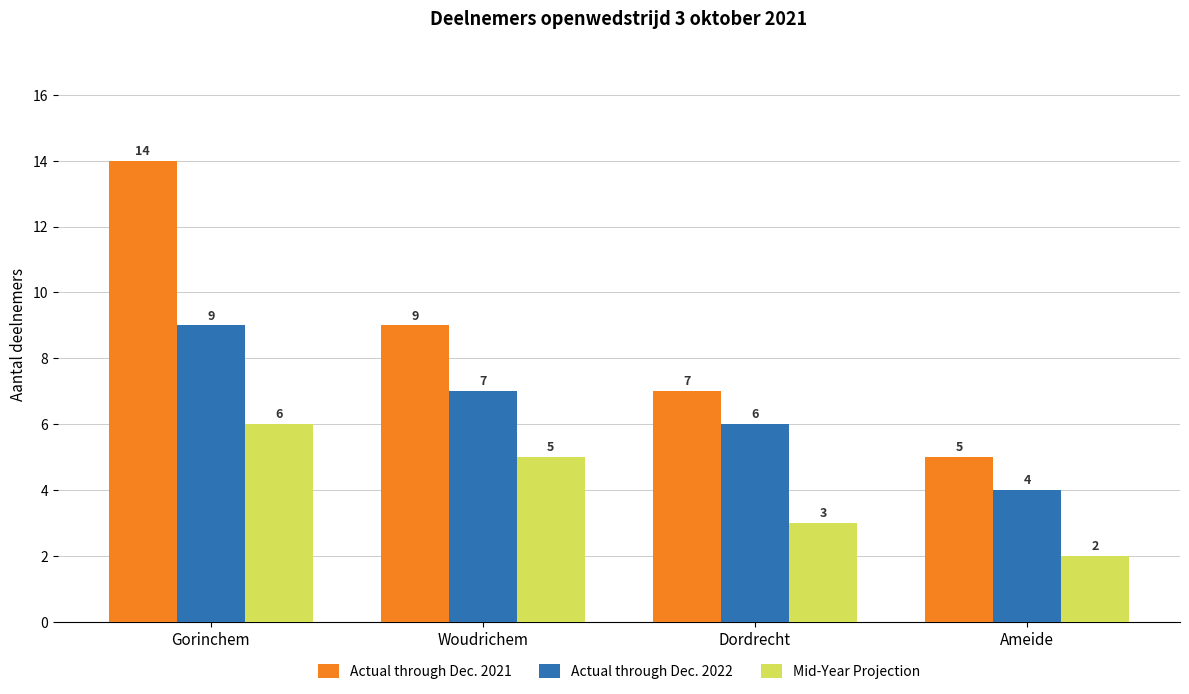

How many data points in Actual through Dec. 2022 are less than 7?

2